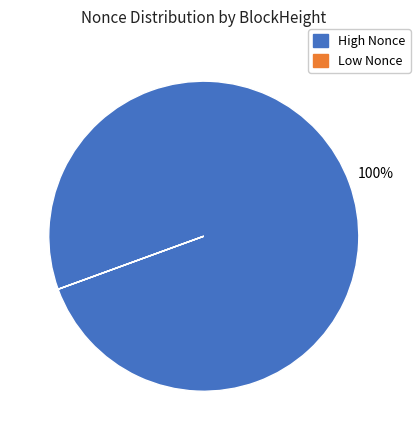

To the nearest percent, what is the average slice percentage?

50%